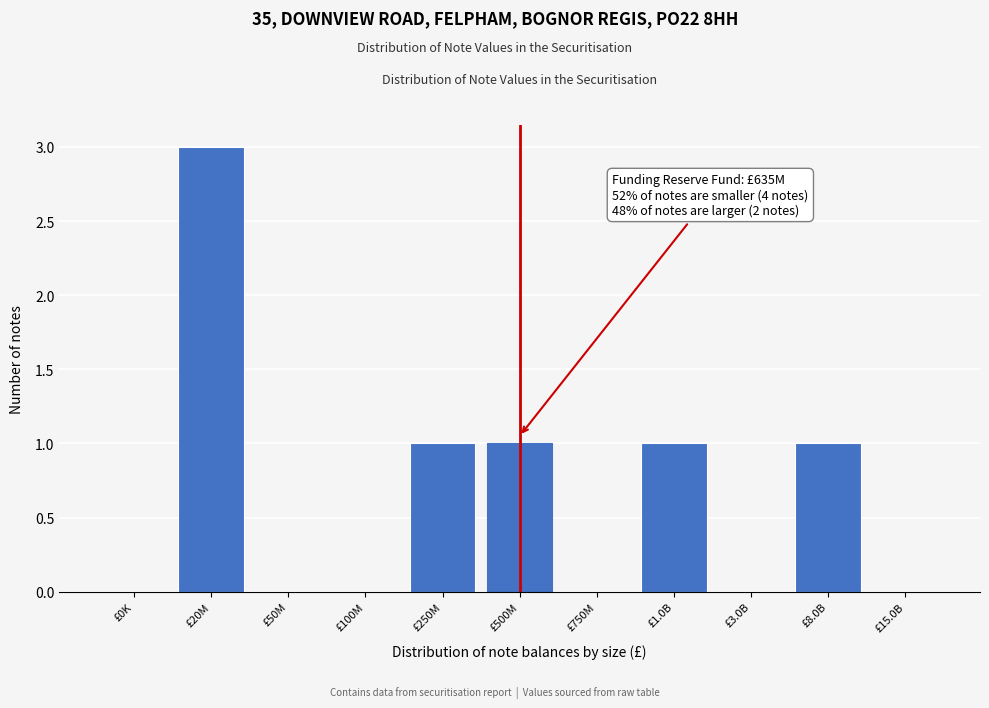

Reading left to right, list all the values displayed in this chart.

£0K=0	£20M=3	£50M=0	£100M=0	£250M=1	£500M=1	£750M=0	£1.0B=1	£3.0B=0	£8.0B=1	£15.0B=0